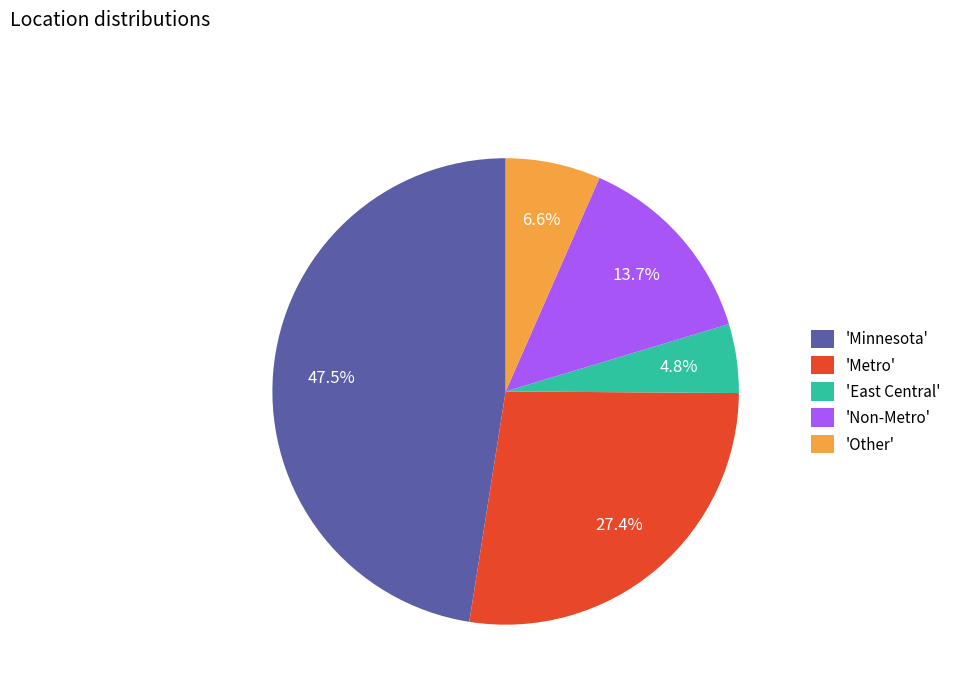

Is there any slice that represents more than half of the pie?

No